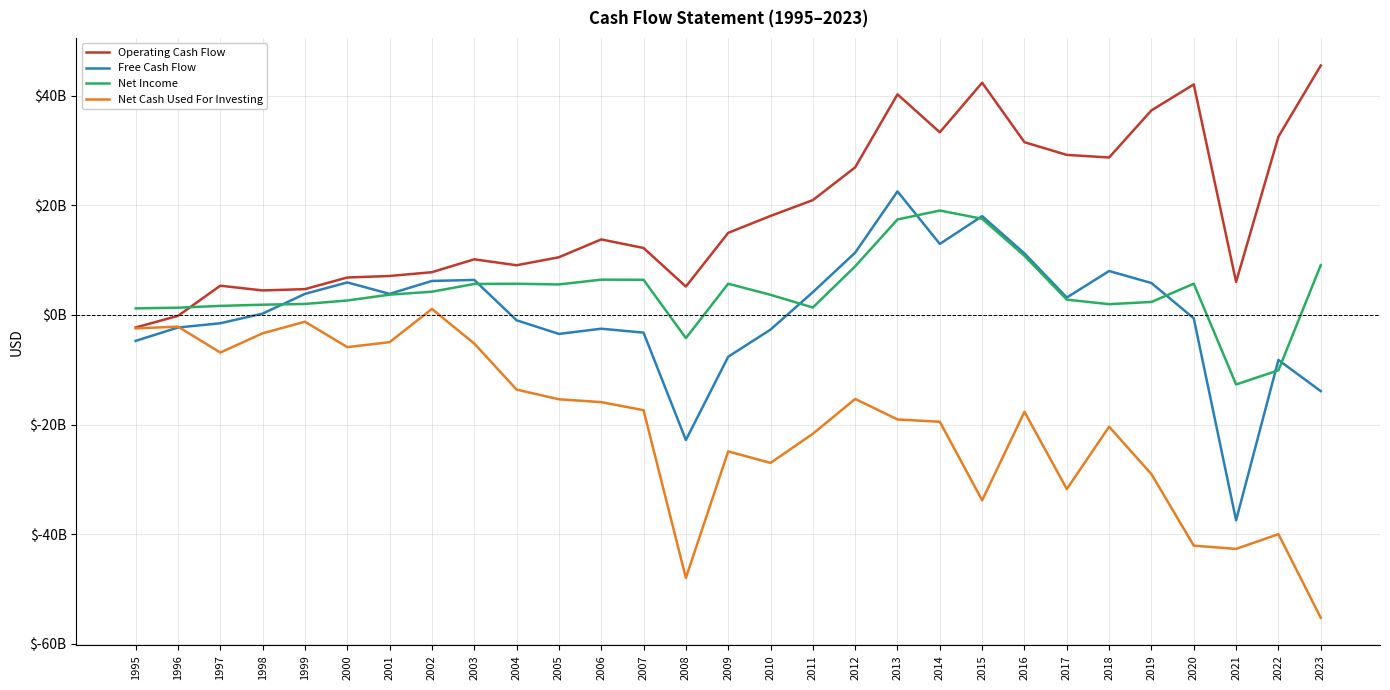

What is the difference between the maximum and minimum values in the Net Income series?

31.7